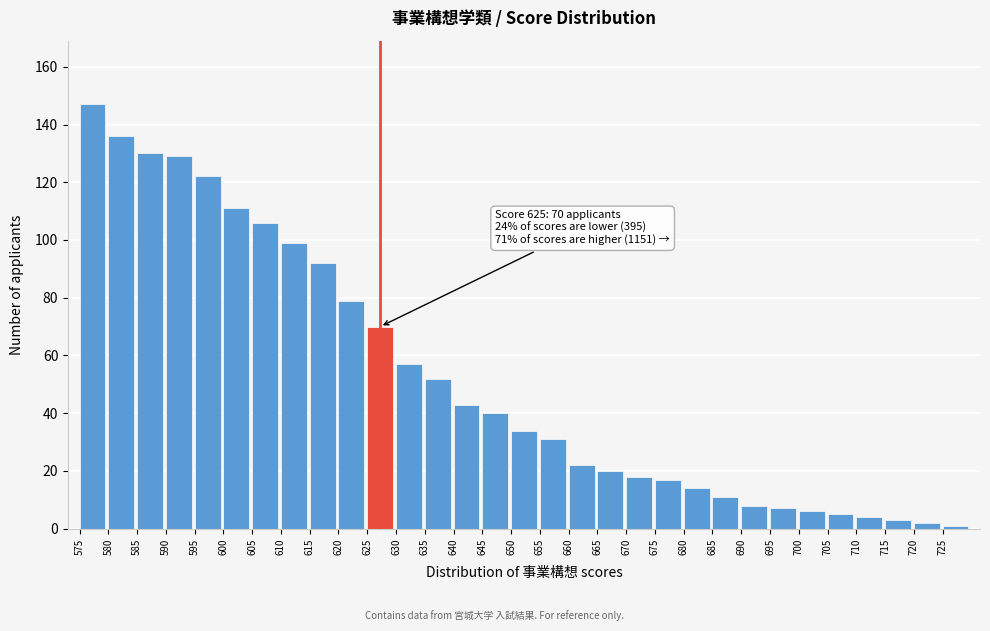

What is the ratio of the value at 645 to the value at 585?

0.3